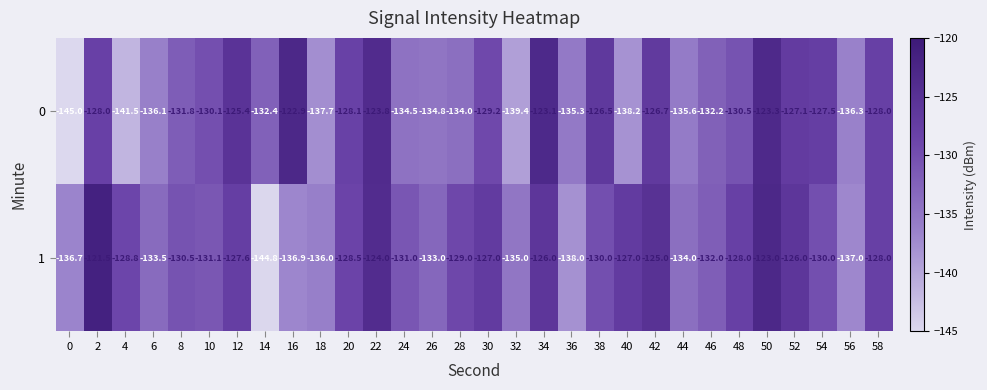

At which category is the sum across all series the highest?

50